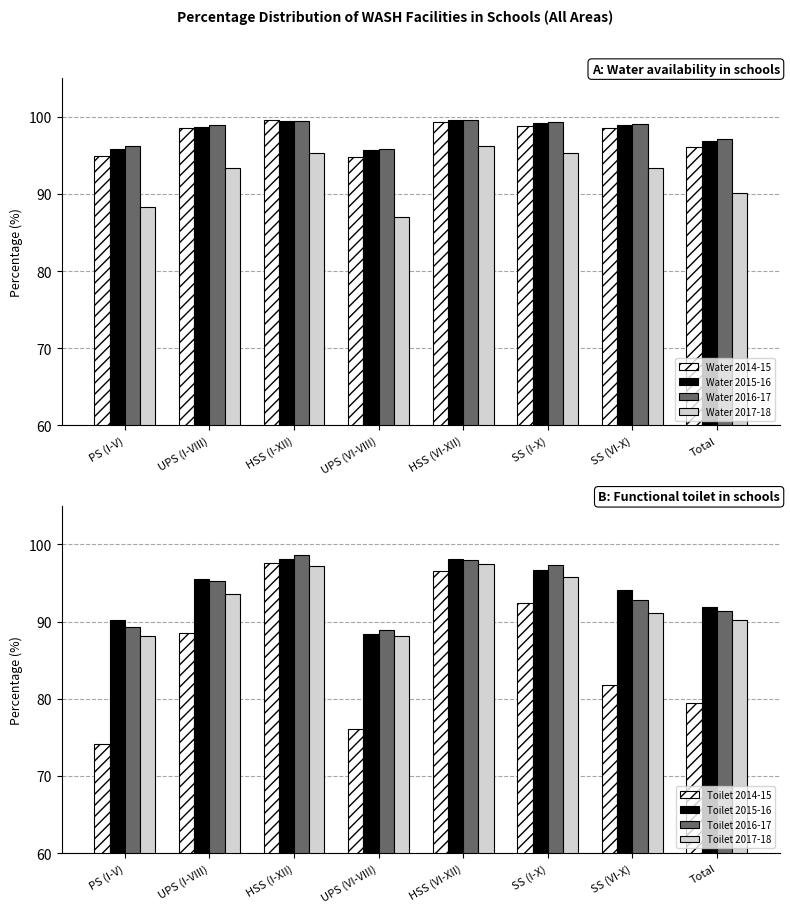

Rank the series by their maximum value, from lowest to highest.

Water 2017-18, Water 2016-17, Water 2014-15, Water 2015-16